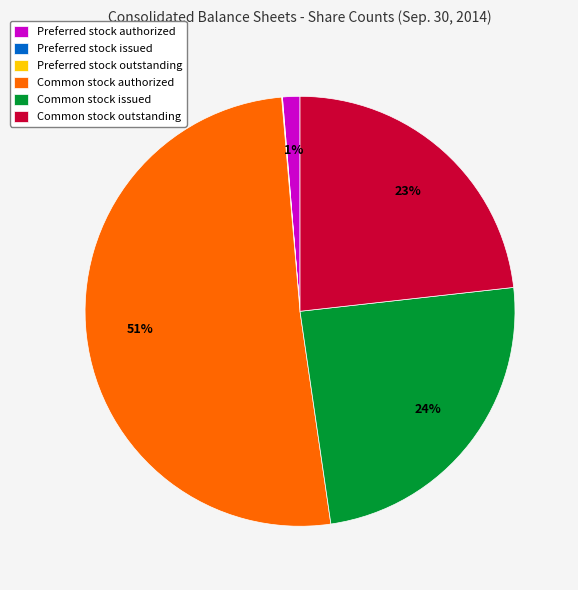

What percentage is the Preferred stock authorized slice, to the nearest percent?

1%